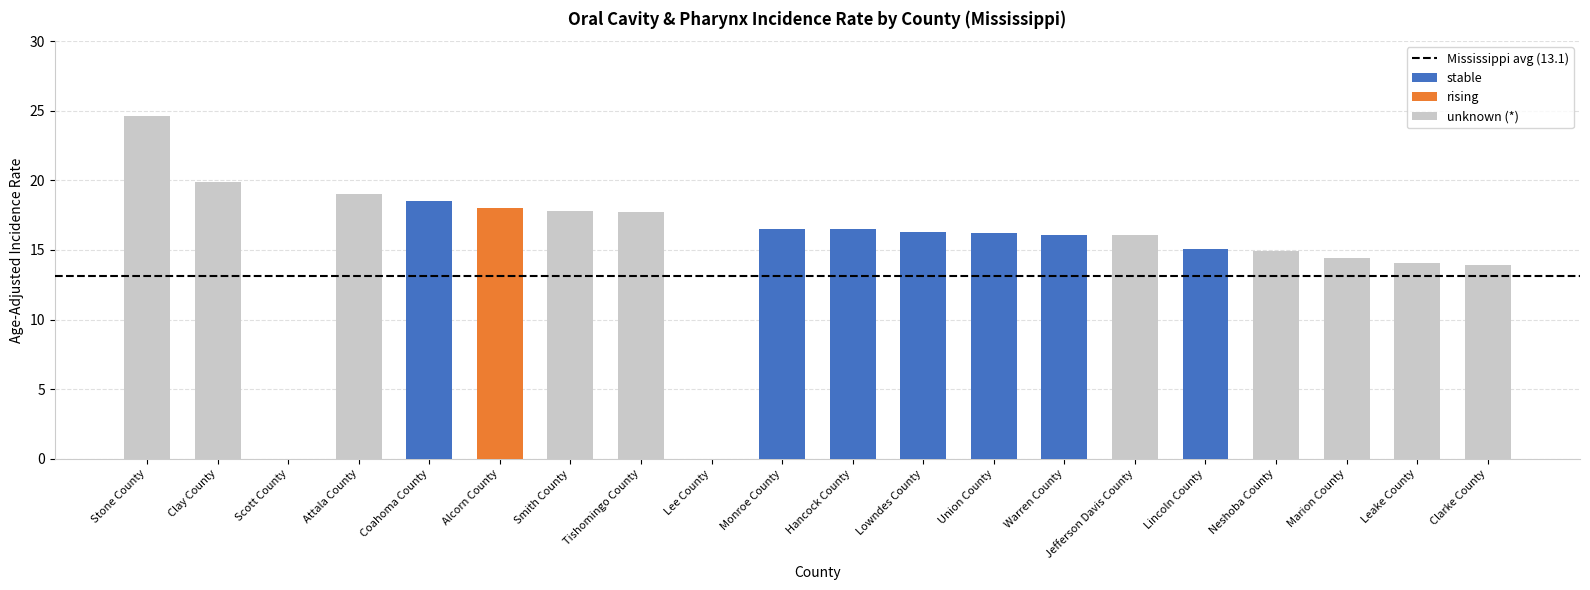

The value of stable at Lee County is -10.4. True or false?

False